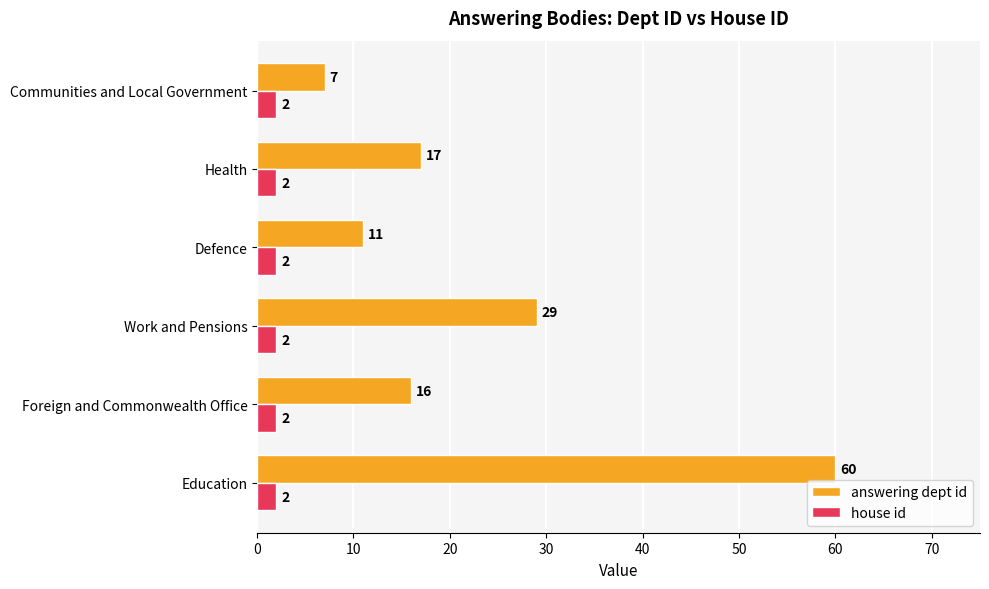

What is the spread (max minus min) of values at Communities and Local Government?

5